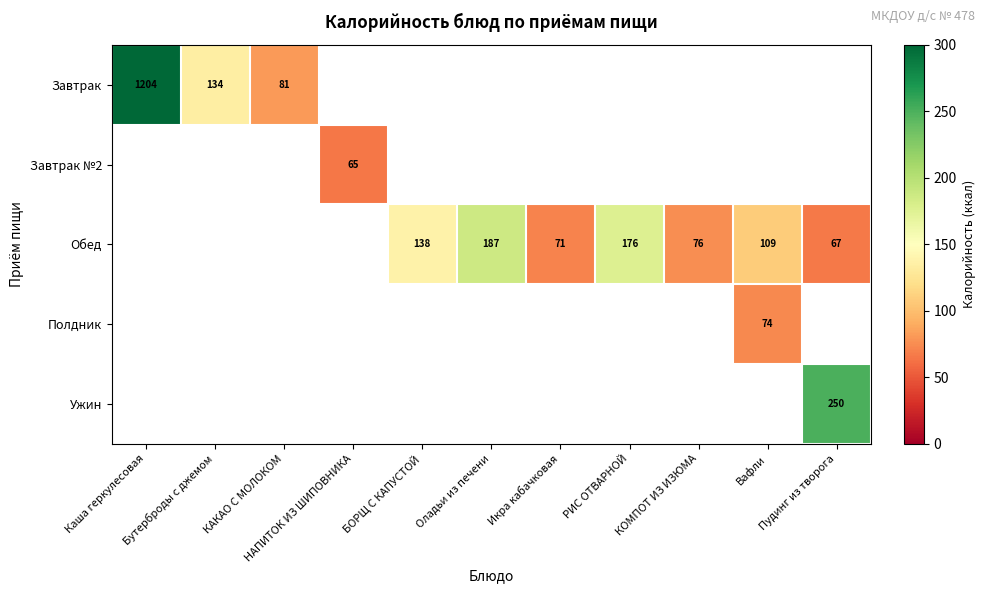

Which series changed the most between Икра кабачковая and КОМПОТ ИЗ ИЗЮМА?

Обед